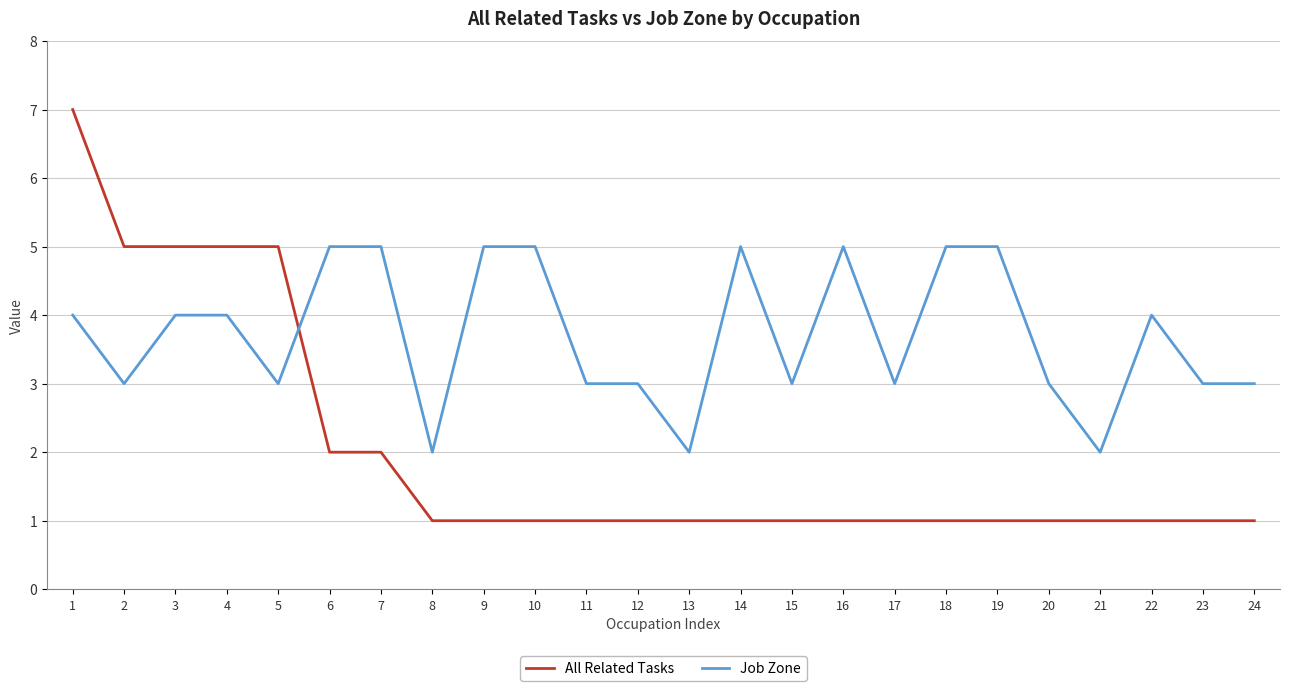

What is the sum of the All Related Tasks values at 22 and 23?

2